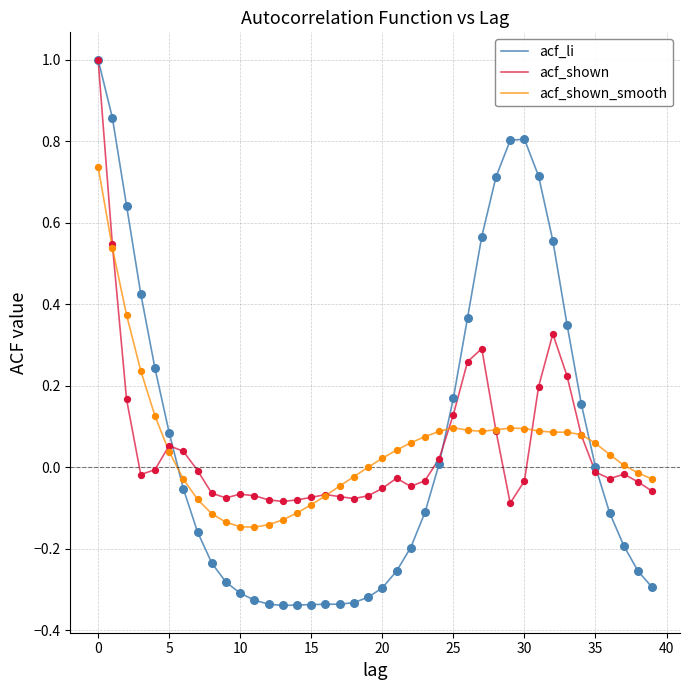

Which series has the widest spread of values?

acf_li